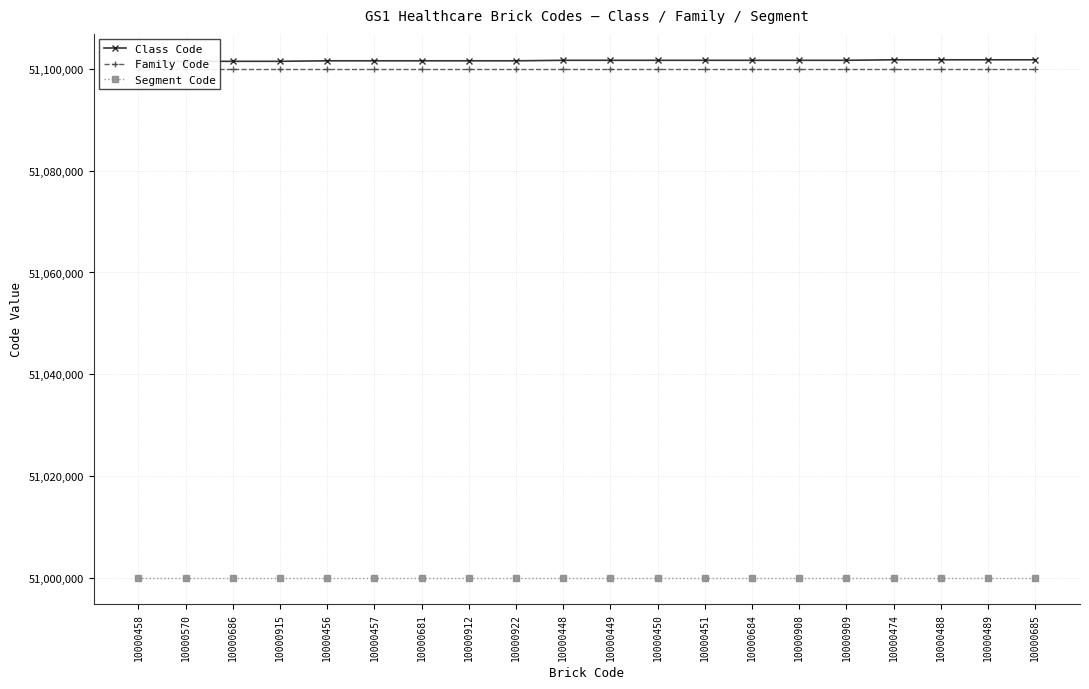

At which label is Segment Code closest to 51000000?

10000458